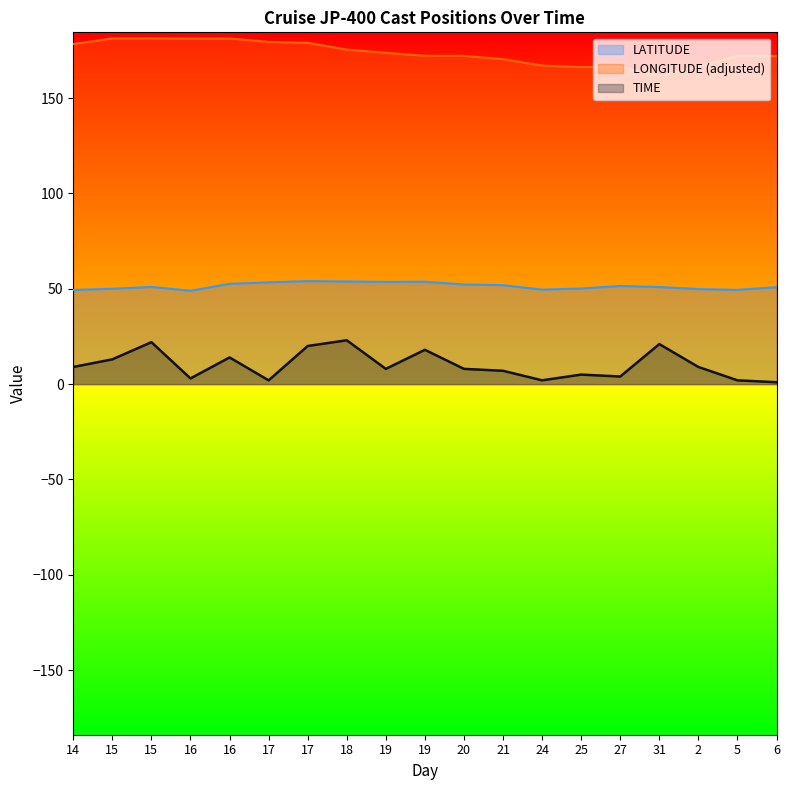

What is the average value of the TIME series?

10.1